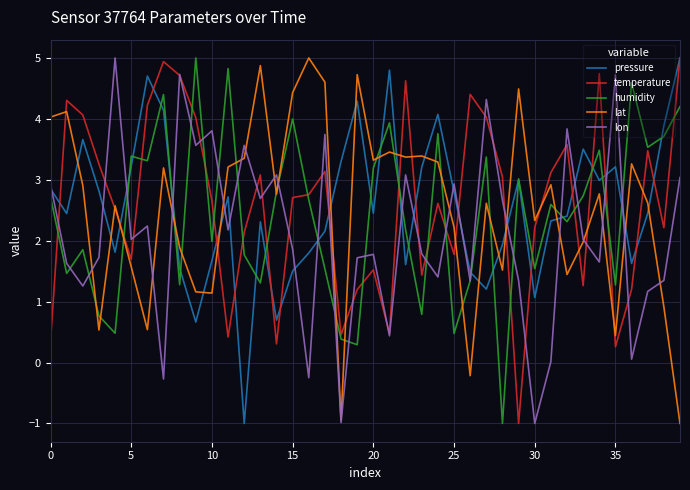

What is the highest value of the temperature series?

5.0